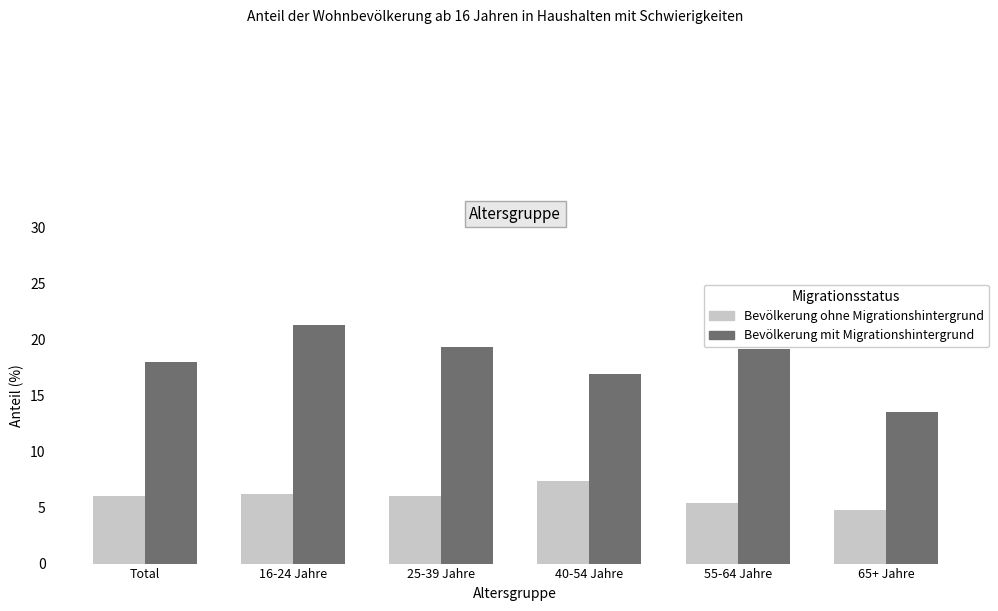

What are all the series names shown in the legend?

Bevölkerung ohne Migrationshintergrund, Bevölkerung mit Migrationshintergrund